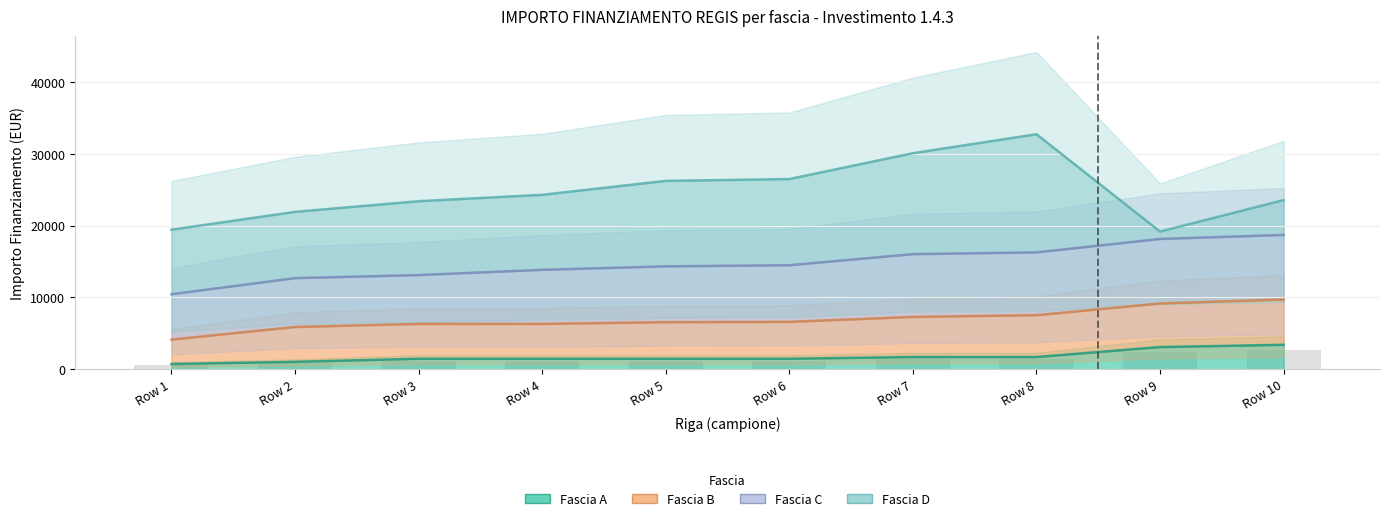

The Fascia C series shows 25991 at Row 9. True or false?

False